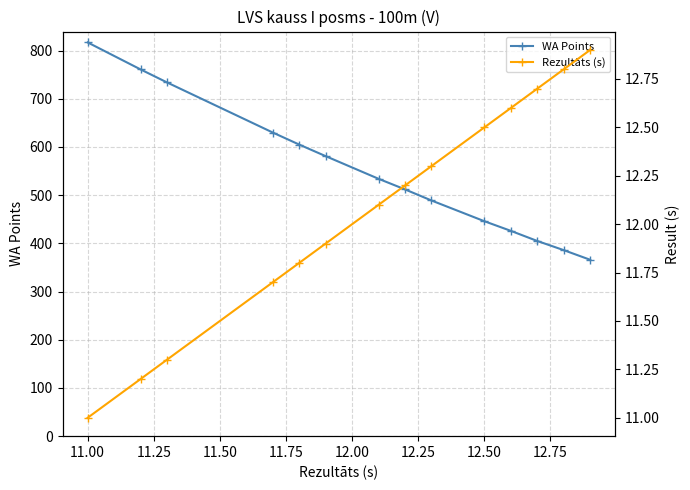

True or false: WA Points has more than 2 interior local peaks.

False